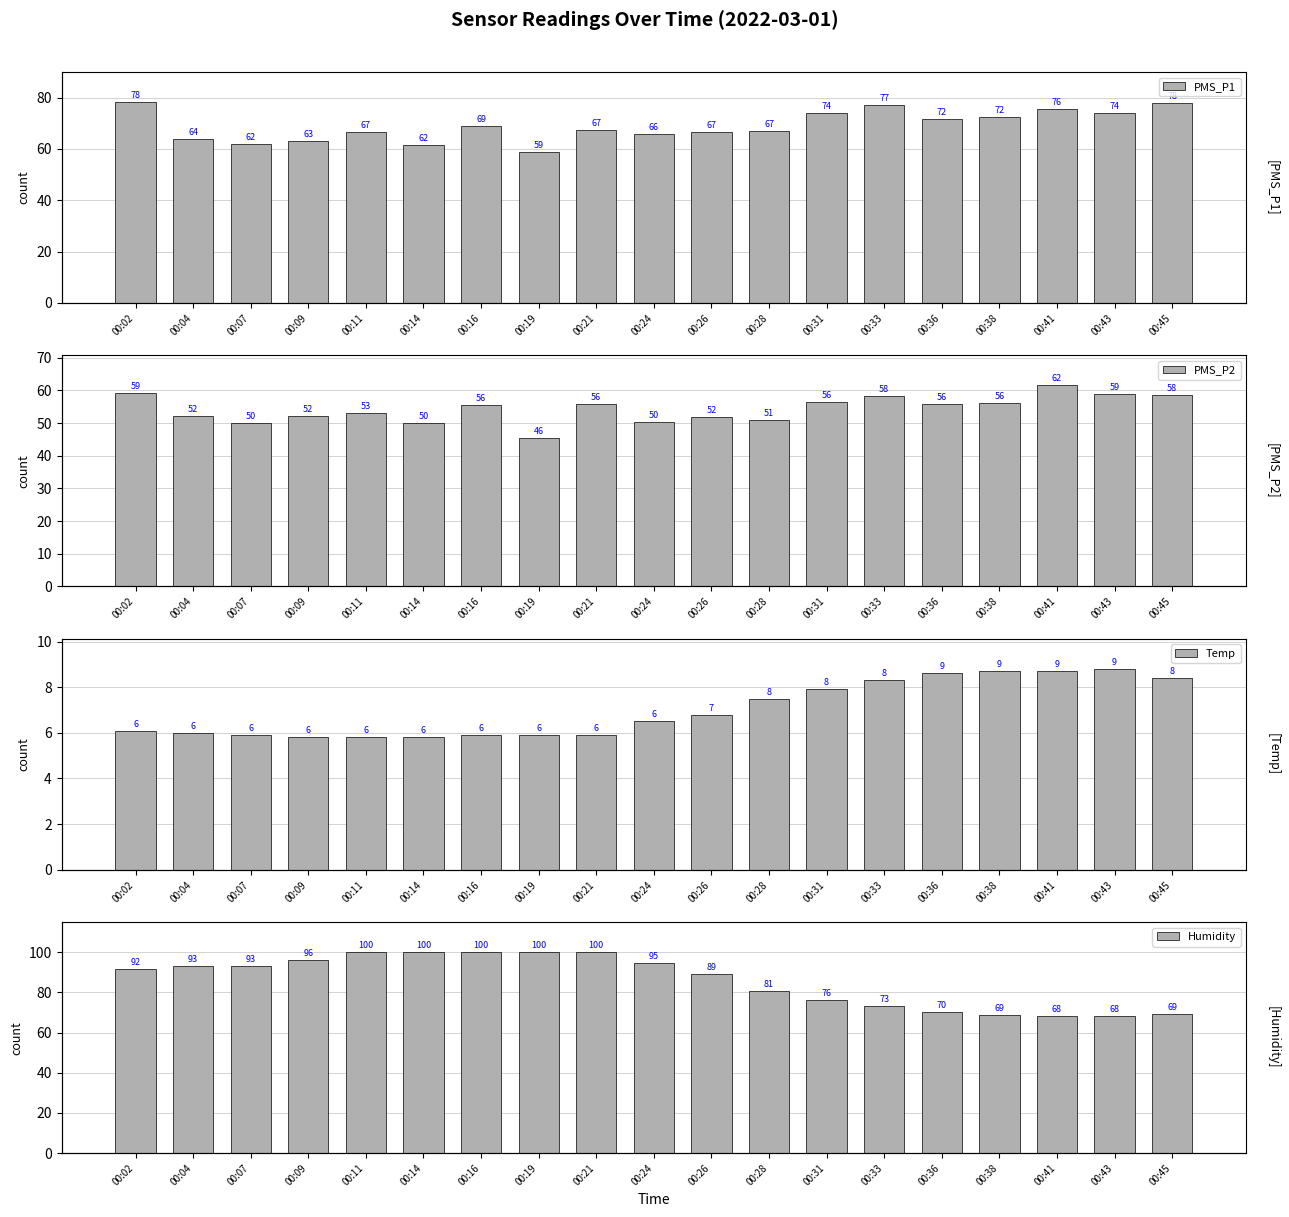

Reading right to left, what are all the values shown in this chart?

PMS_P1: 00:45=78.0	00:43=74.0	00:41=75.8	00:38=72.5	00:36=71.5	00:33=77.2	00:31=74.0	00:28=67.0	00:26=66.8	00:24=66.0	00:21=67.2	00:19=58.8	00:16=68.8	00:14=61.5	00:11=66.8	00:09=63.2	00:07=62.0	00:04=64.0	00:02=78.2
PMS_P2: 00:45=58.5	00:43=59.0	00:41=61.5	00:38=56.2	00:36=55.8	00:33=58.2	00:31=56.5	00:28=51.0	00:26=51.8	00:24=50.2	00:21=55.8	00:19=45.5	00:16=55.5	00:14=50.0	00:11=53.0	00:09=52.2	00:07=50.0	00:04=52.2	00:02=59.2
Temp: 00:45=8.4	00:43=8.8	00:41=8.7	00:38=8.7	00:36=8.6	00:33=8.3	00:31=7.9	00:28=7.5	00:26=6.8	00:24=6.5	00:21=5.9	00:19=5.9	00:16=5.9	00:14=5.8	00:11=5.8	00:09=5.8	00:07=5.9	00:04=6.0	00:02=6.1
Humidity: 00:45=69.1	00:43=68.1	00:41=68.4	00:38=68.9	00:36=70.3	00:33=73.2	00:31=76.4	00:28=80.6	00:26=89.2	00:24=94.8	00:21=99.9	00:19=99.9	00:16=99.9	00:14=99.9	00:11=99.9	00:09=96.2	00:07=93.0	00:04=92.9	00:02=91.8